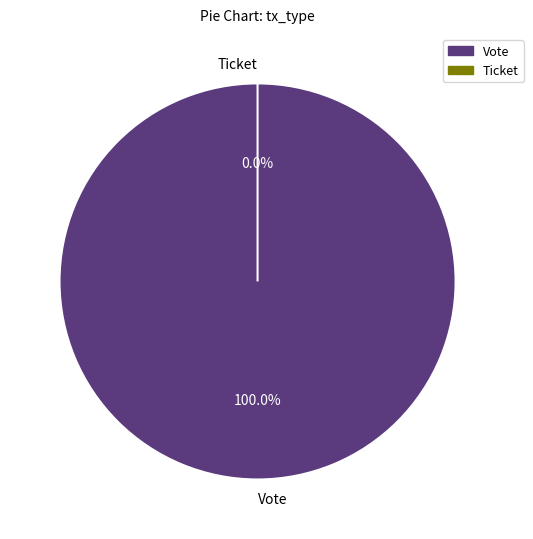

What is the change in value from Vote to Ticket?

-1